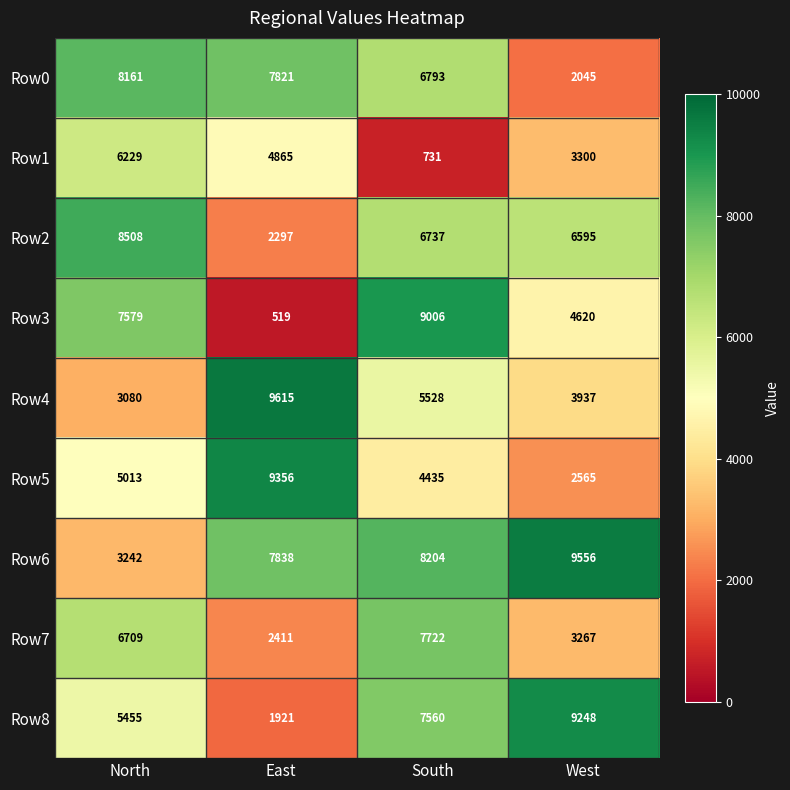

How many categories are shown in the chart?

4